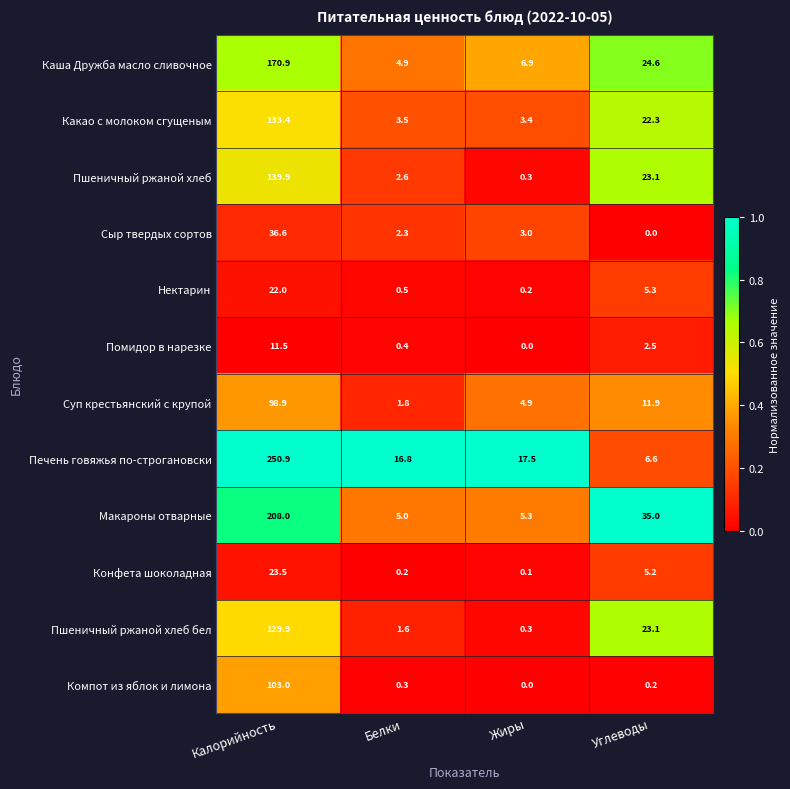

At which label is Макароны отварные closest to 106?

Углеводы